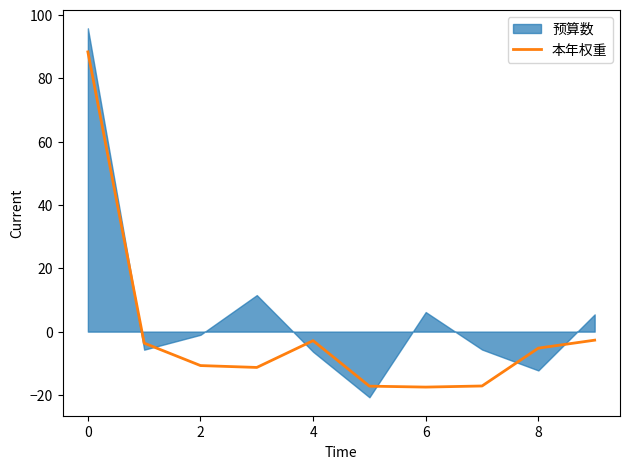

True or false: 本年权重 has a value of 88.3 at 0.

True